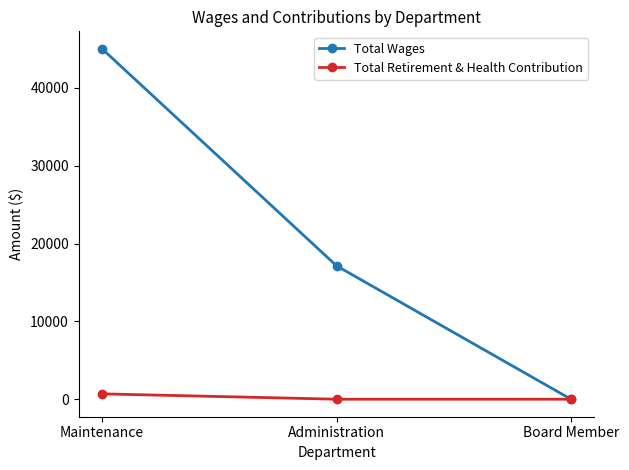

Reading left to right, transcribe all the data shown in this chart.

Total Wages: 45020	17140	0
Total Retirement & Health Contribution: 686	0	0